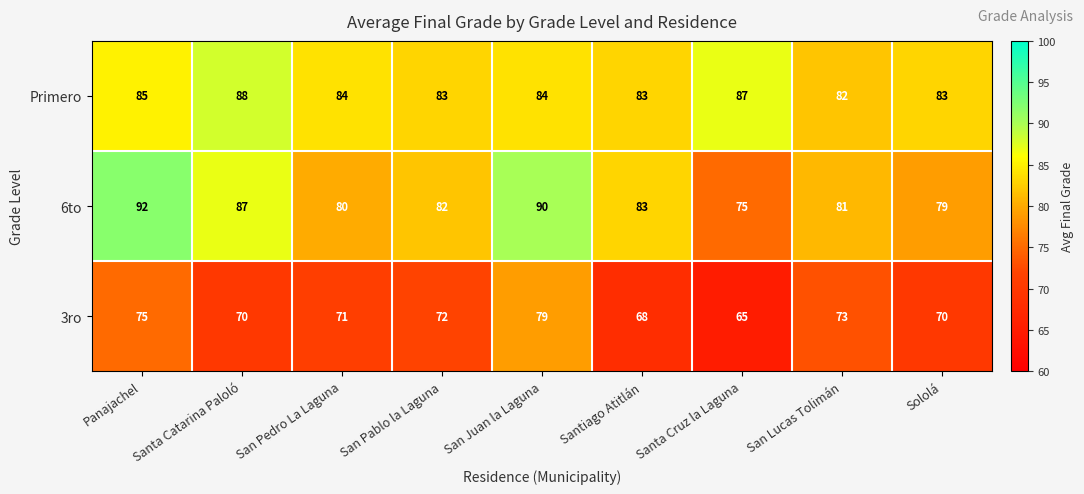

What is the difference between the second highest and second lowest values in the 6to series?

11